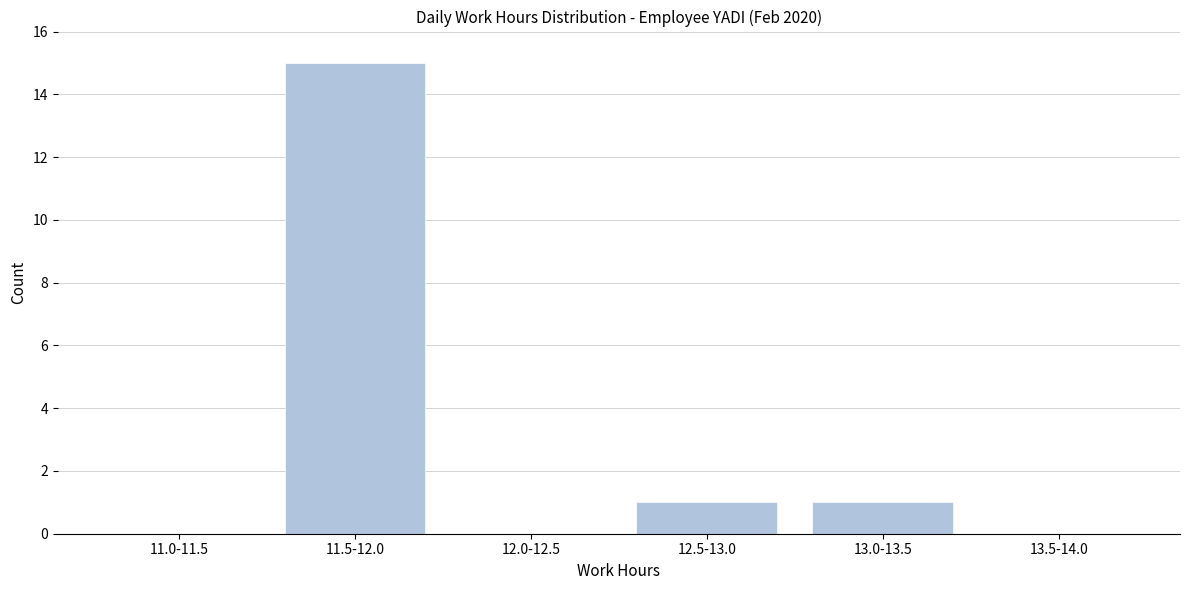

Reading left to right, extract all data points from this chart.

11.0-11.5=0	11.5-12.0=15	12.0-12.5=0	12.5-13.0=1	13.0-13.5=1	13.5-14.0=0